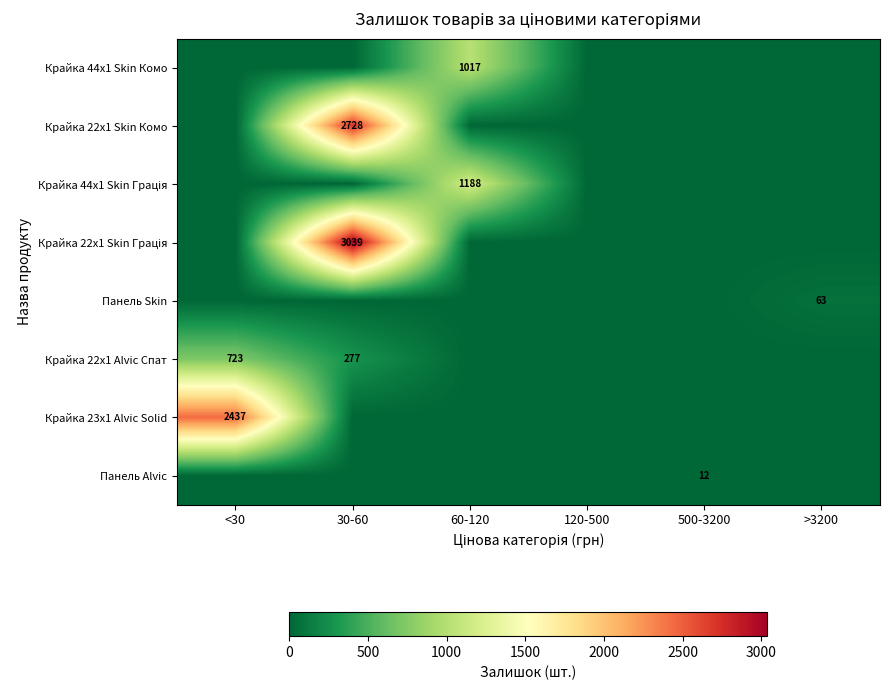

What is the greatest value displayed?

3039